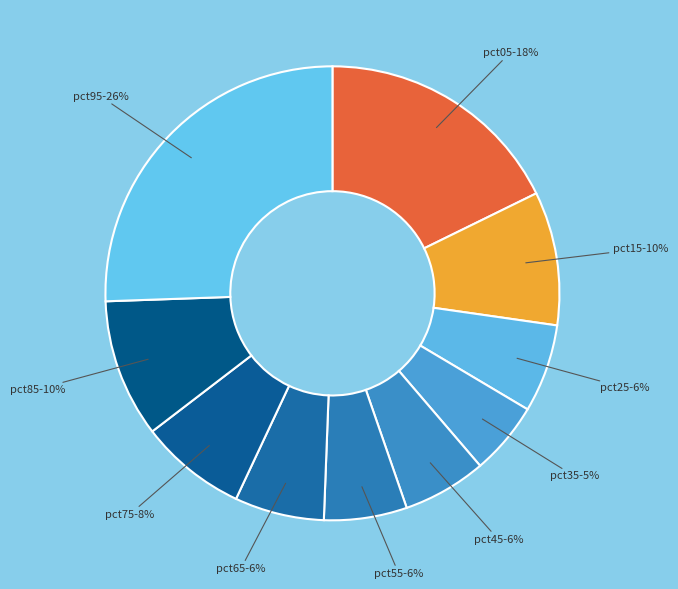

Do pct95 and pct65 together represent more than half of the pie?

No